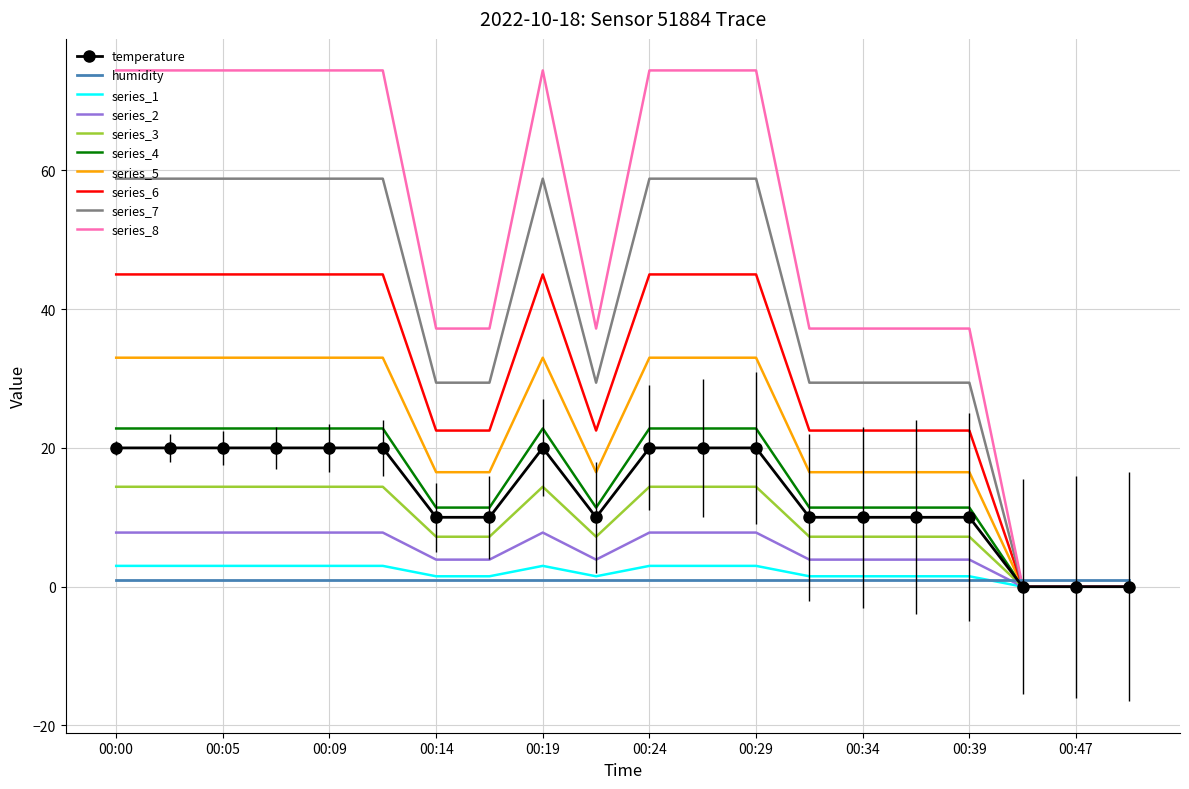

Count the number of categories in the chart.

20